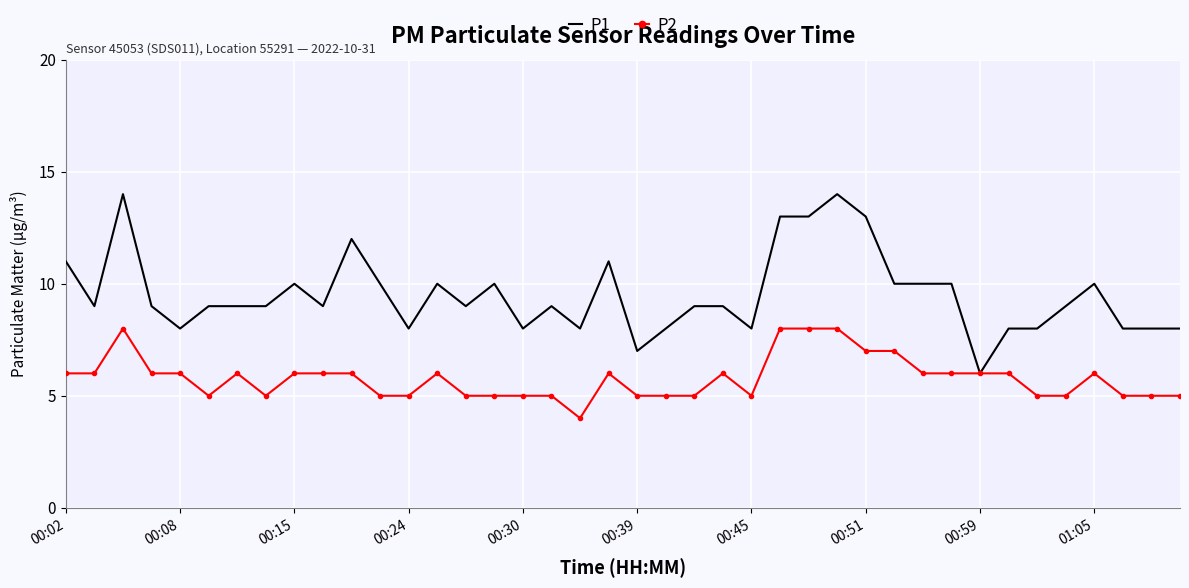

How many P1 values are between 8 and 10?

30